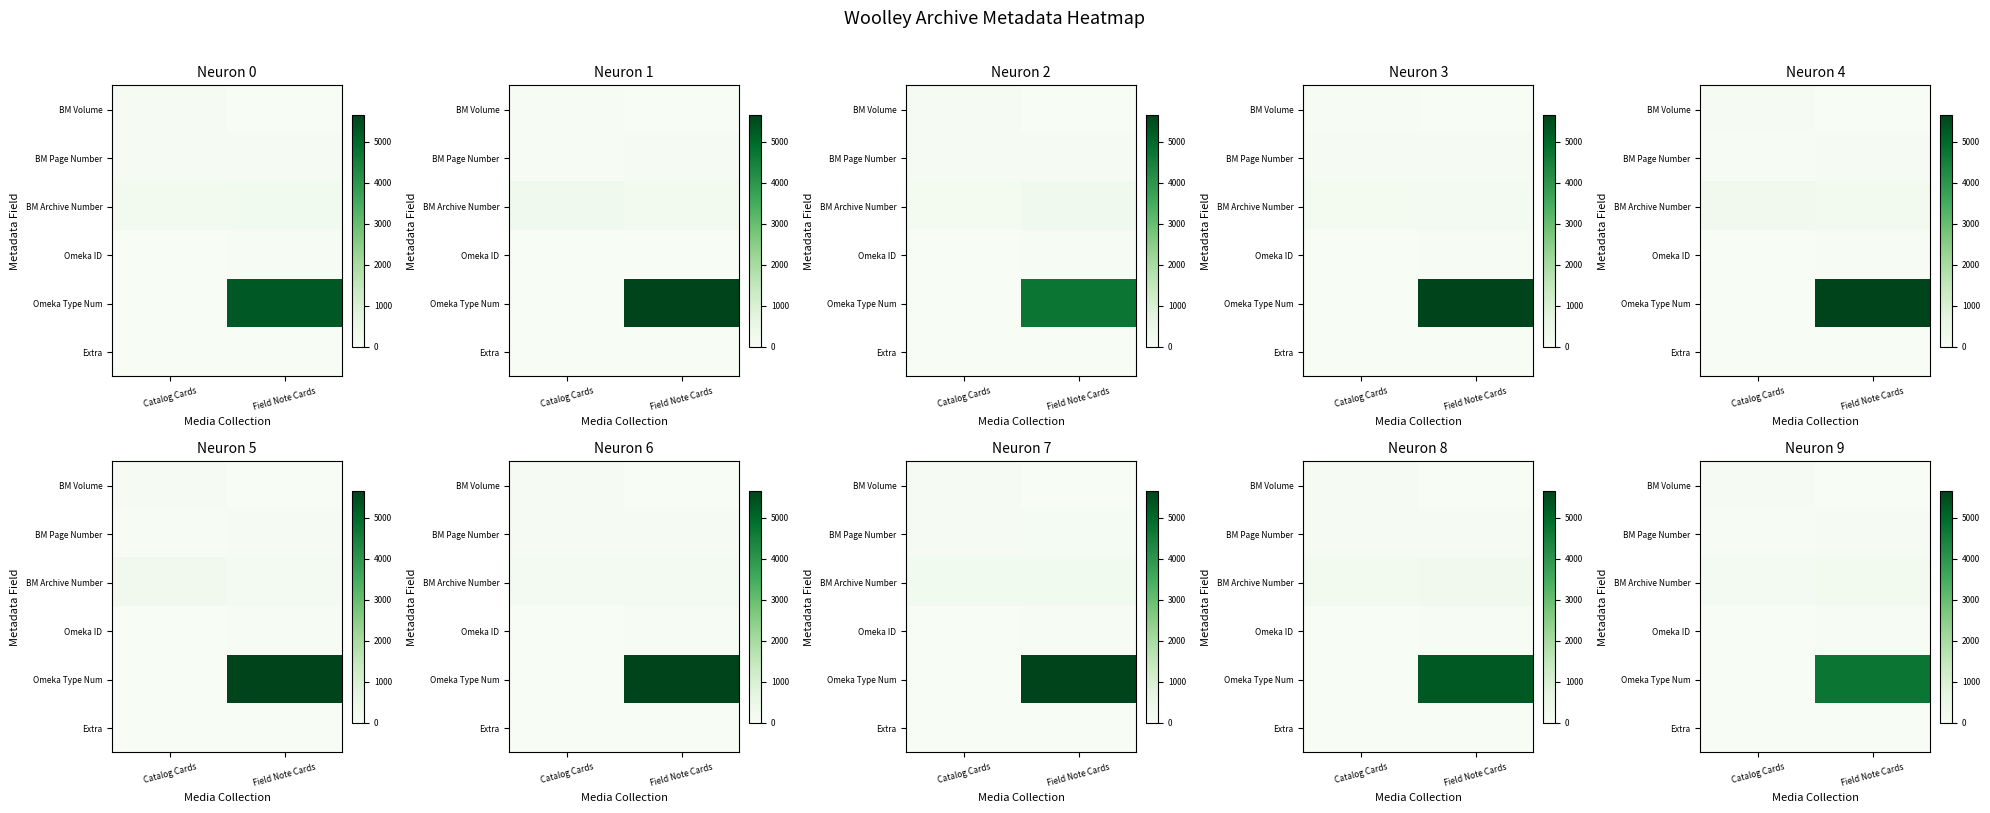

What is the difference between the row_0 values at Catalog Cards and Field Note Cards?

39.5